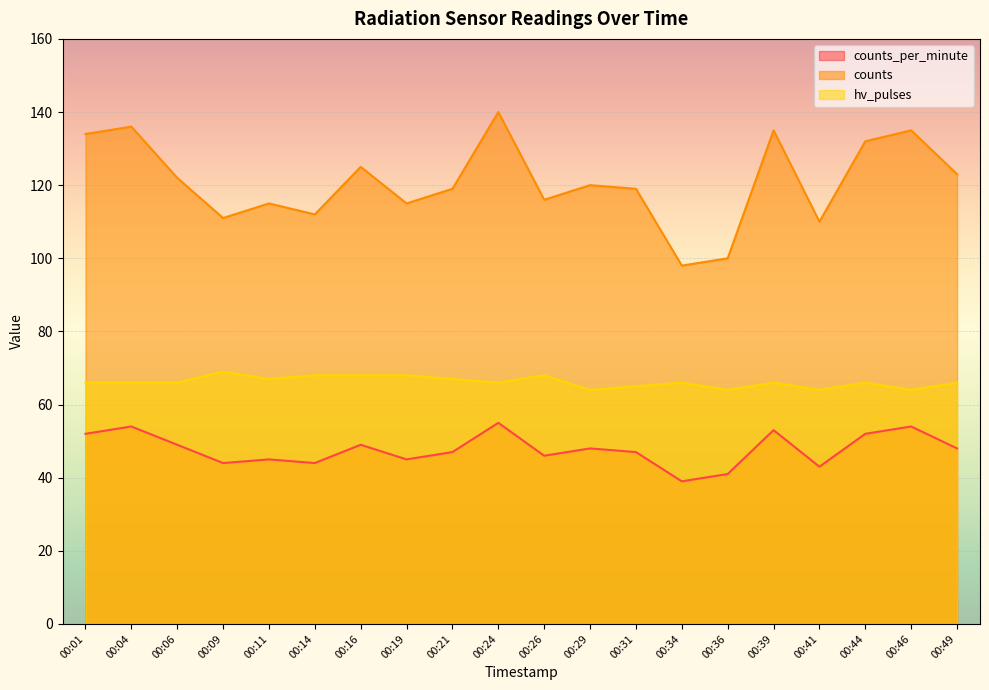

True or false: counts and counts_per_minute cross at least once.

False